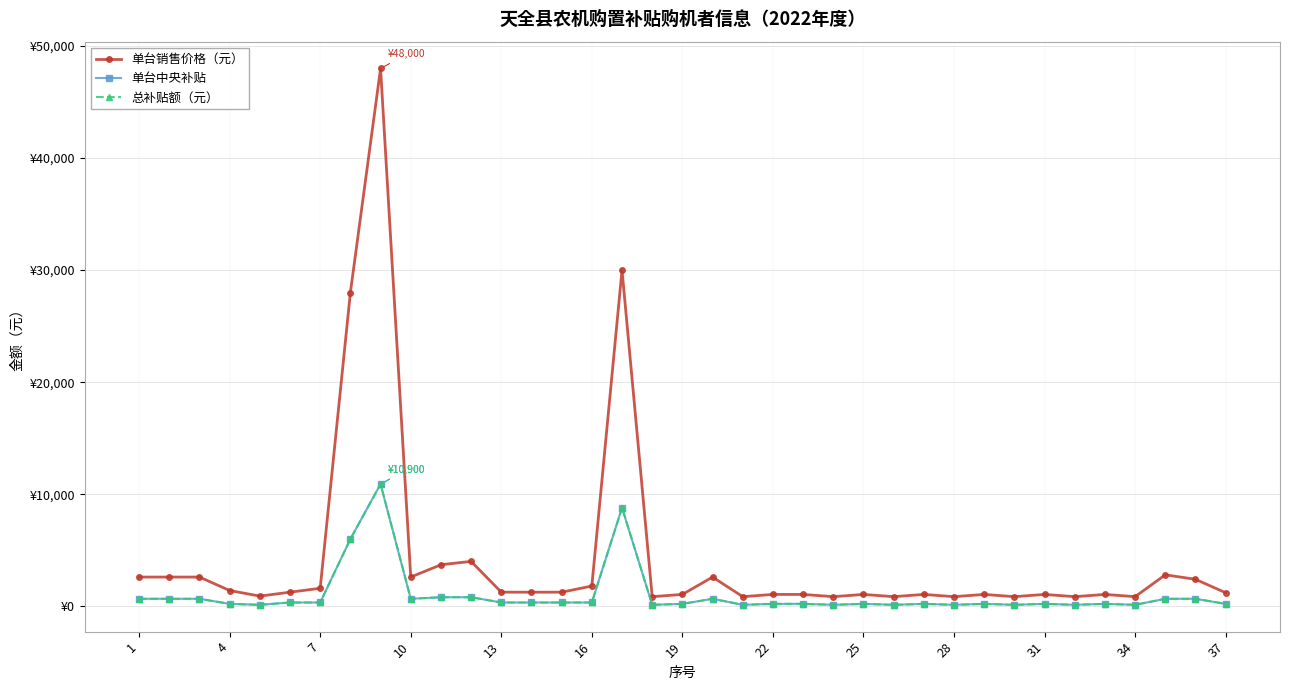

At how many categories does at least one series exceed 16651?

3